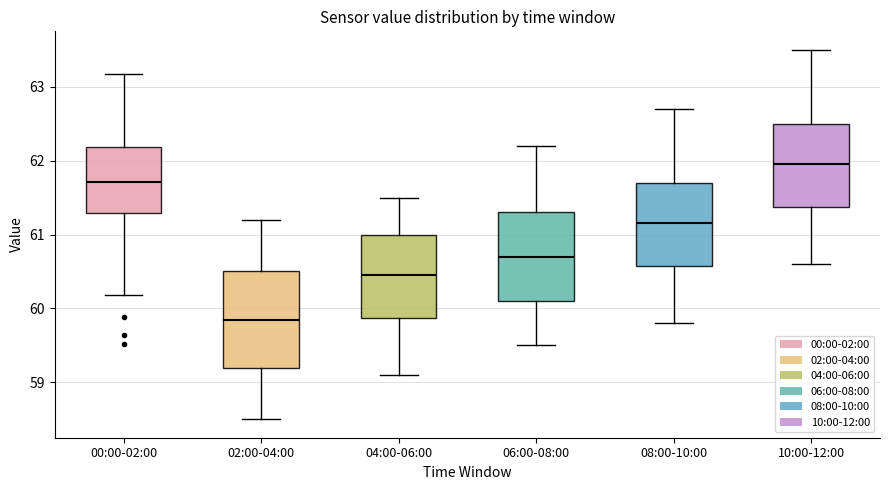

Reading left to right, transcribe this box plot: for each box, give where its median line is, the range the box spans, and where its two whiskers end, as read against the y-axis. The values are not printed on the chart, so give them approximately, as read against the axis.

00:00-02:00: median 61.7, box 61.3 to 62.2, whiskers 60.2 to 63.2
02:00-04:00: median 59.9, box 59.2 to 60.5, whiskers 58.5 to 61.2
04:00-06:00: median 60.5, box 59.9 to 61.0, whiskers 59.1 to 61.5
06:00-08:00: median 60.7, box 60.1 to 61.3, whiskers 59.5 to 62.2
08:00-10:00: median 61.2, box 60.6 to 61.7, whiskers 59.8 to 62.7
10:00-12:00: median 62.0, box 61.4 to 62.5, whiskers 60.6 to 63.5